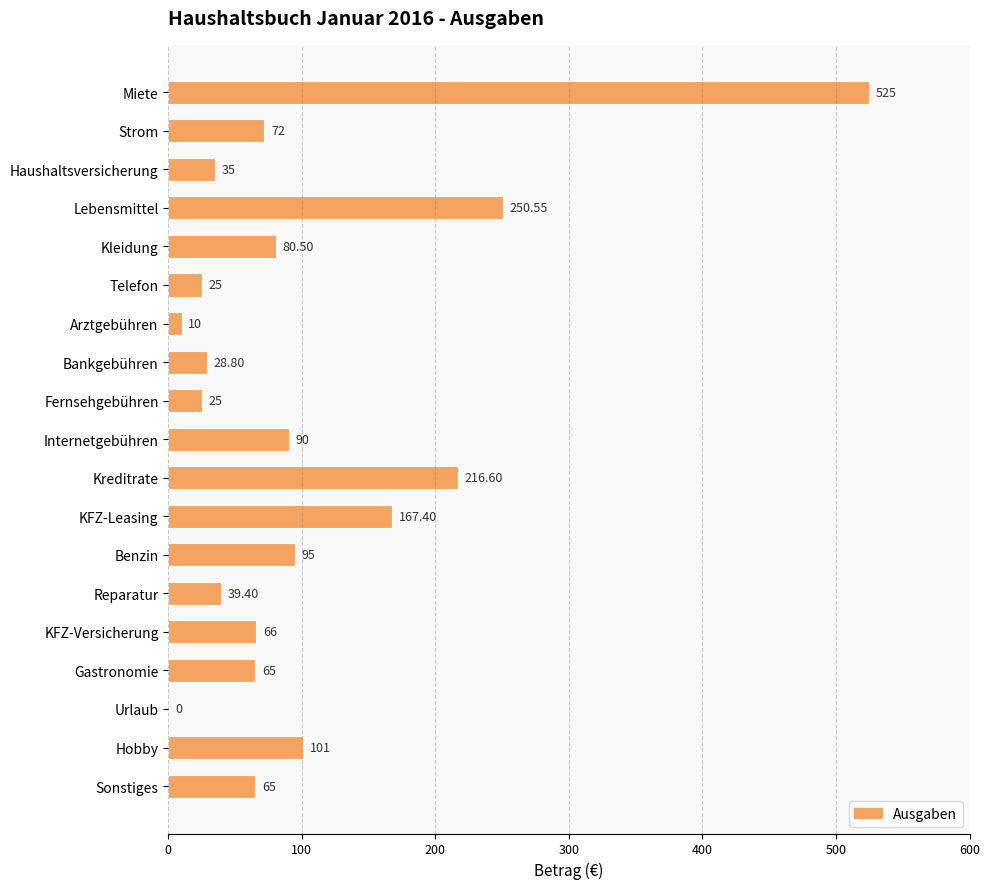

What is the average value?

103.0